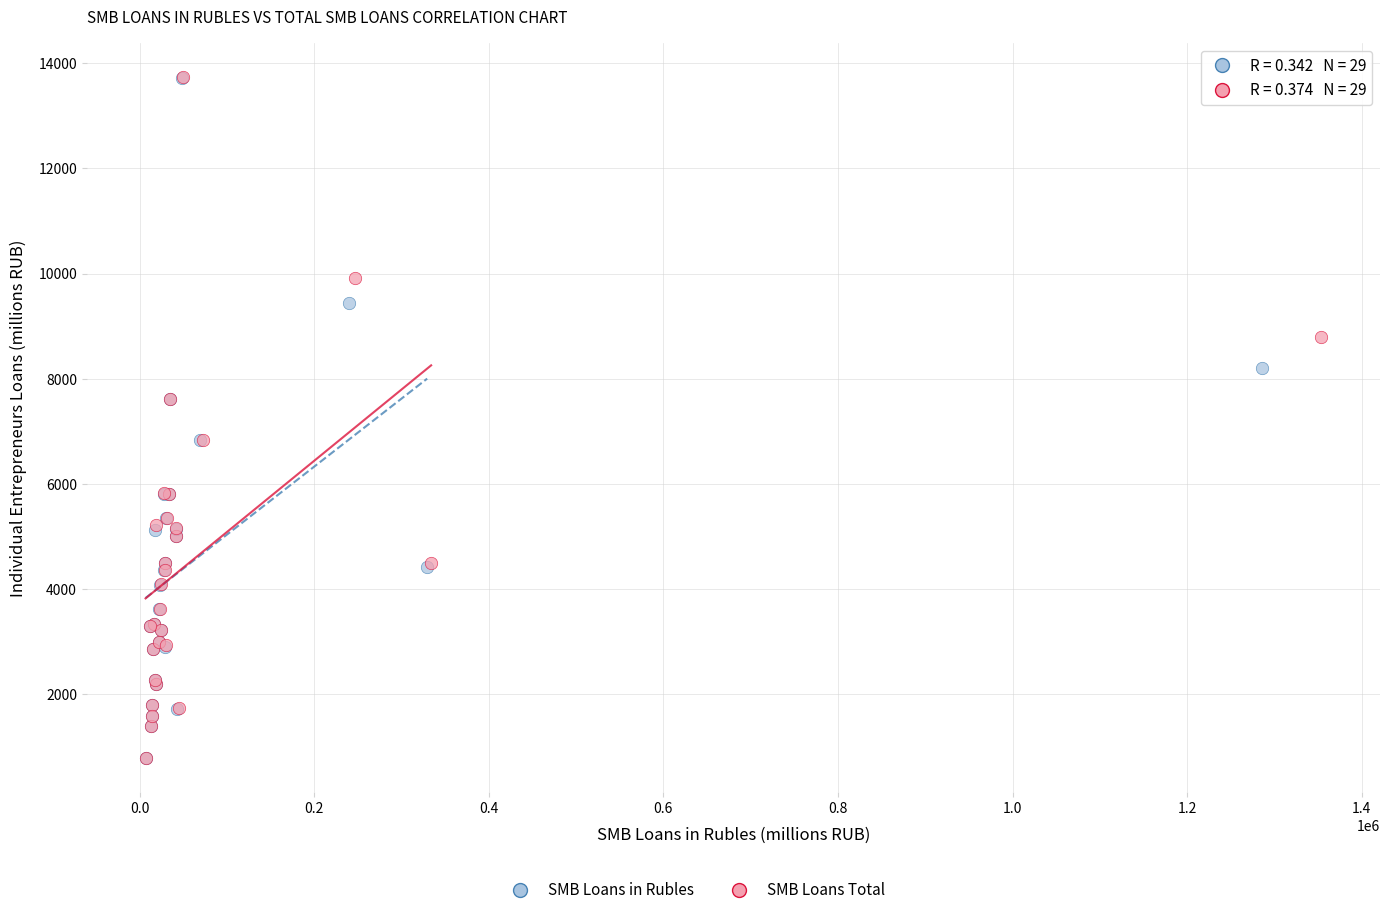

Which series has the largest Y range (max minus min)?

SMB Loans Total